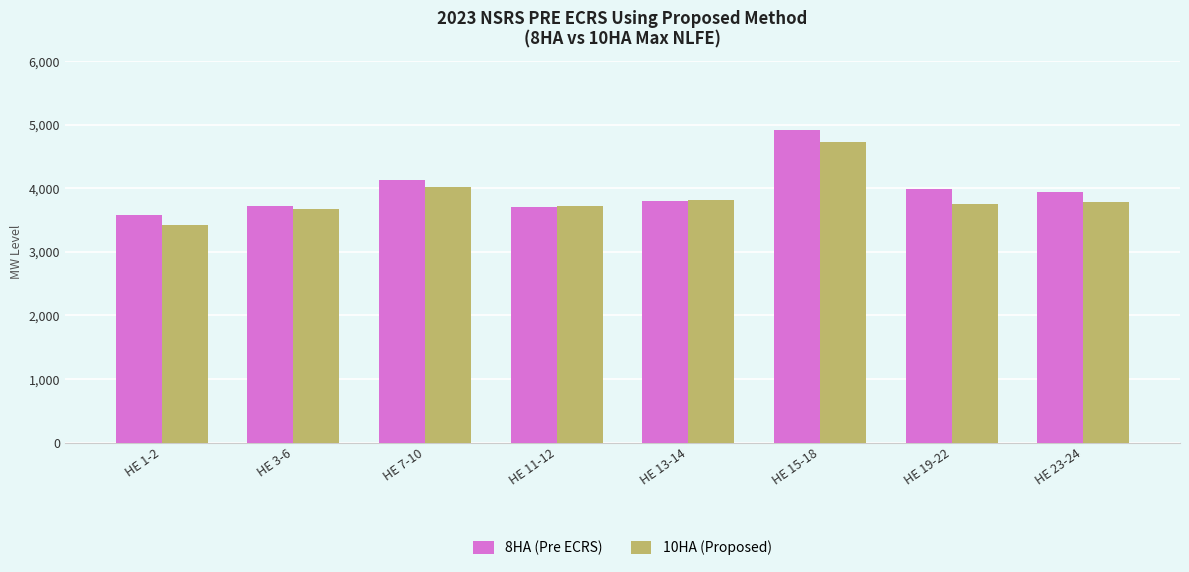

What is the label of the 4th bar from the right?

HE 13-14